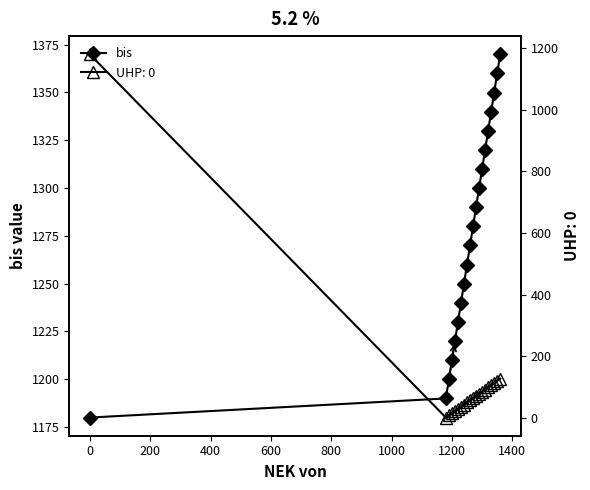

True or false: bis has more than 0 interior local peaks.

False